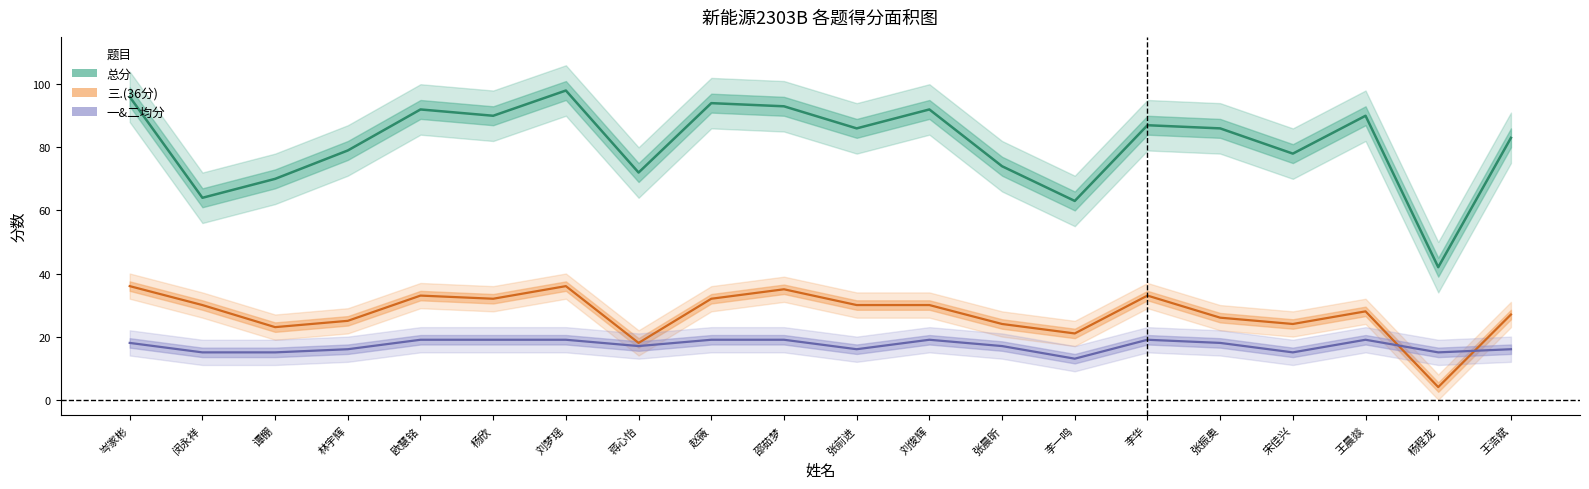

True or false: 总分 and 一&二均分 cross at least once.

False